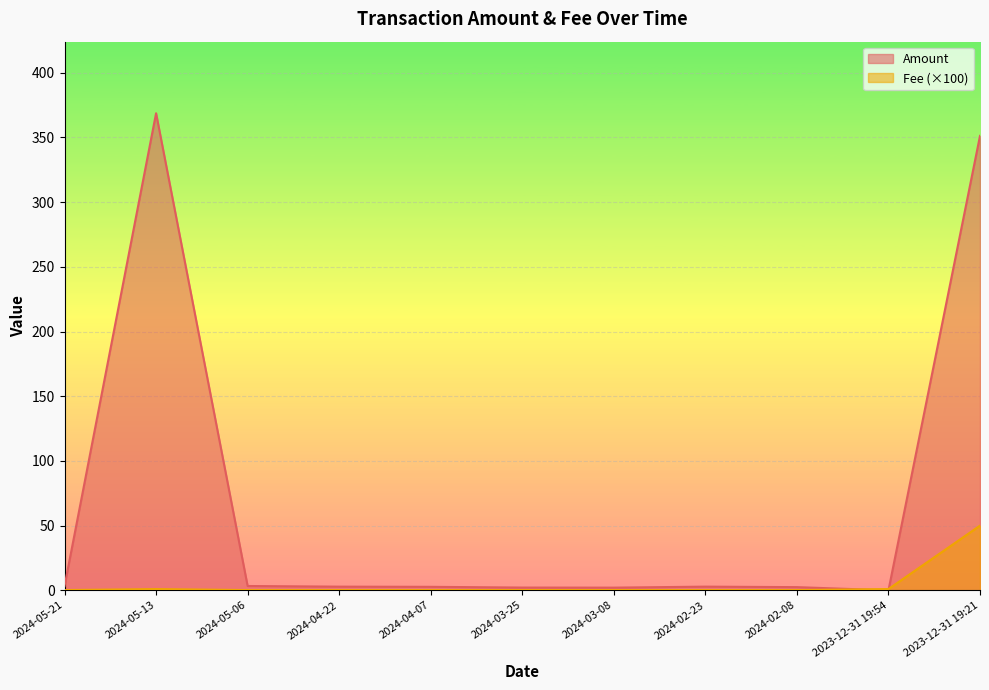

The value of Fee at 2024-04-22 is 0.3. True or false?

False